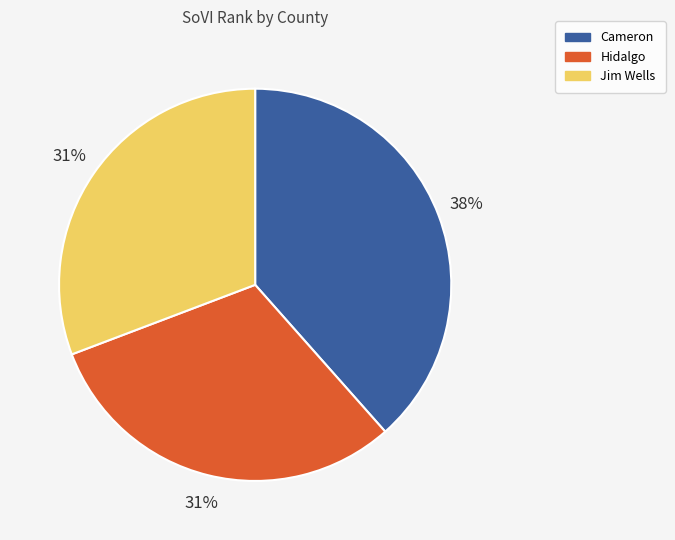

Which slice is the largest?

Cameron